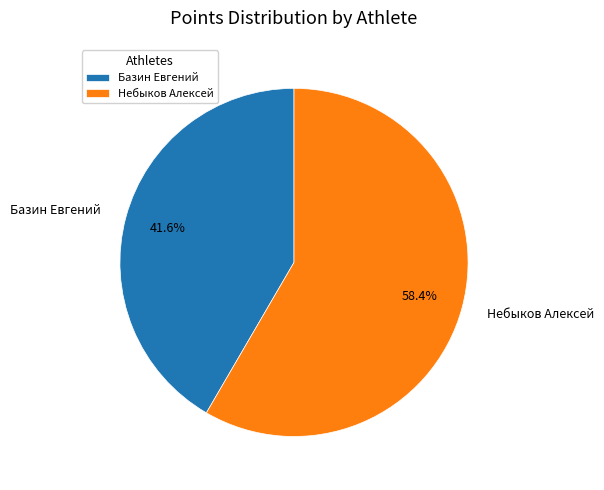

Count the number of slices in the pie.

2